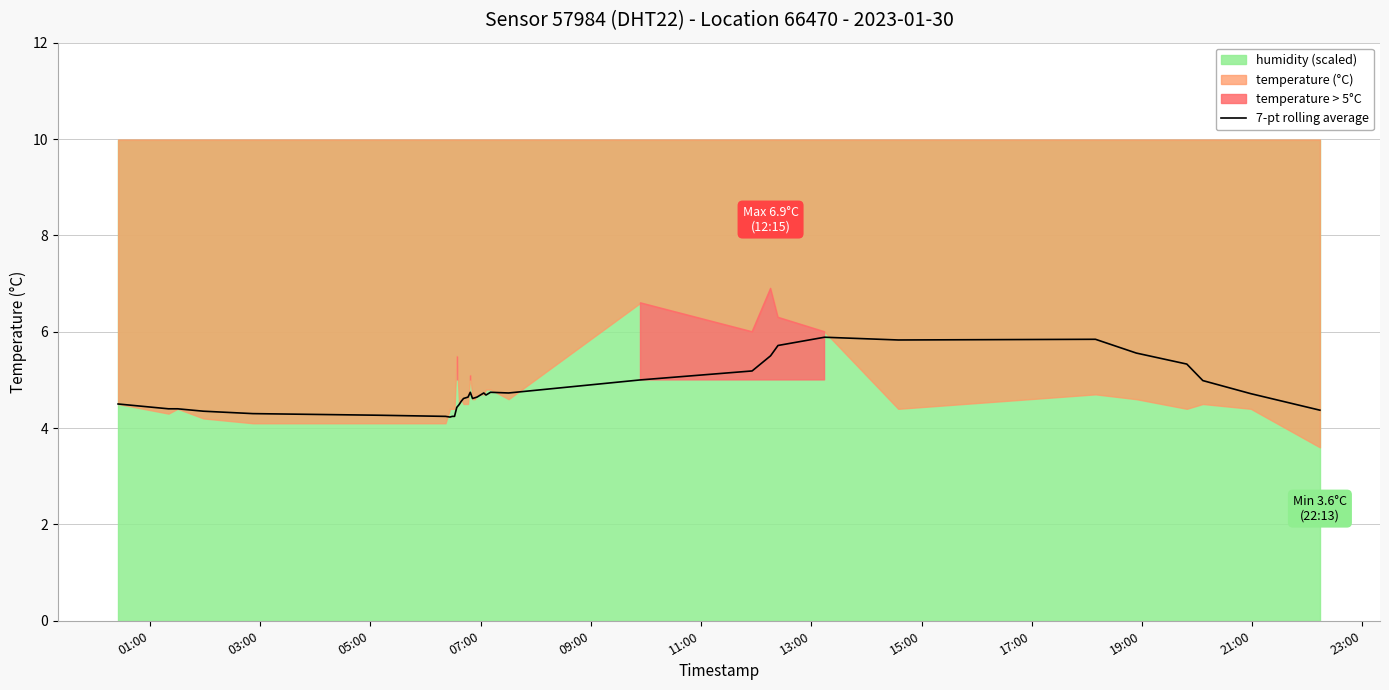

What is the maximum value for 7-pt rolling average?

5.9